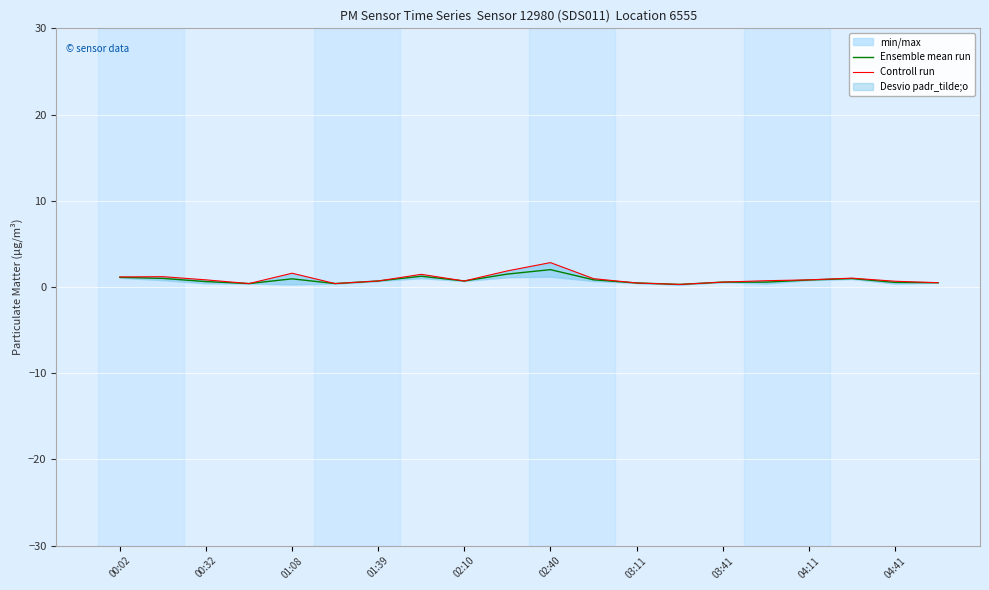

Which series has the largest total across all categories?

Controll run